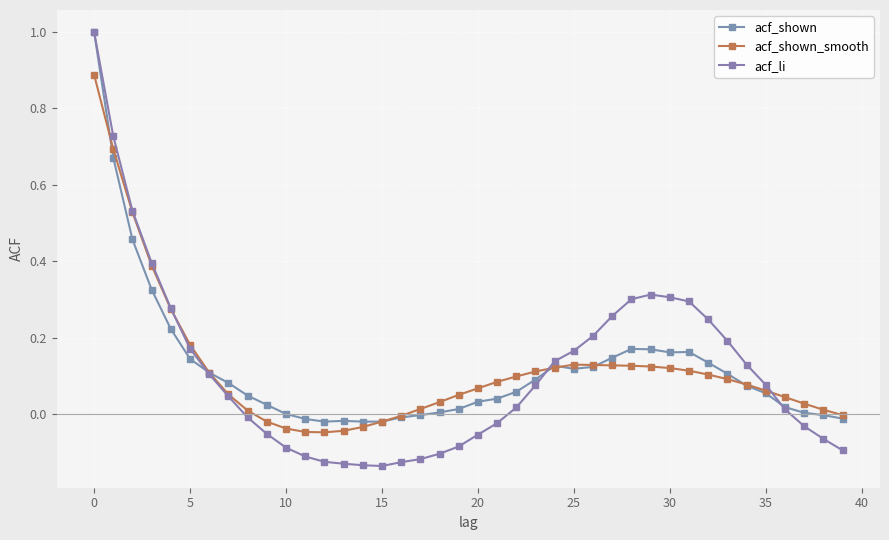

True or false: acf_shown and acf_shown_smooth intersect in this chart.

True